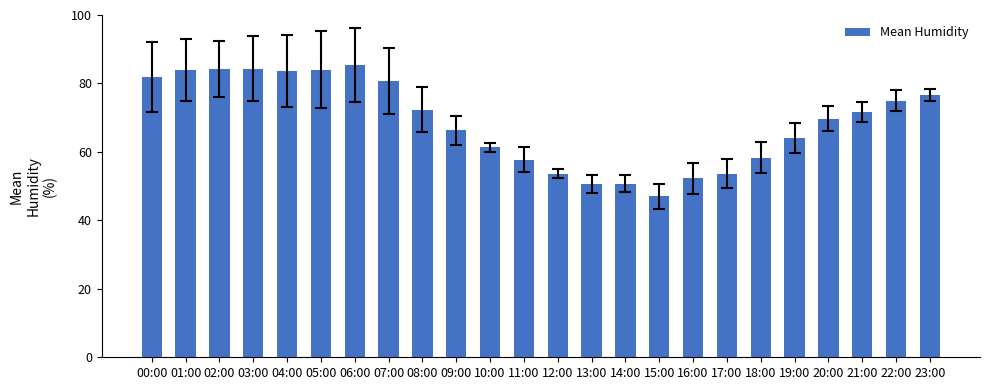

What is the sum of the values at 22:00 and 21:00?

146.7